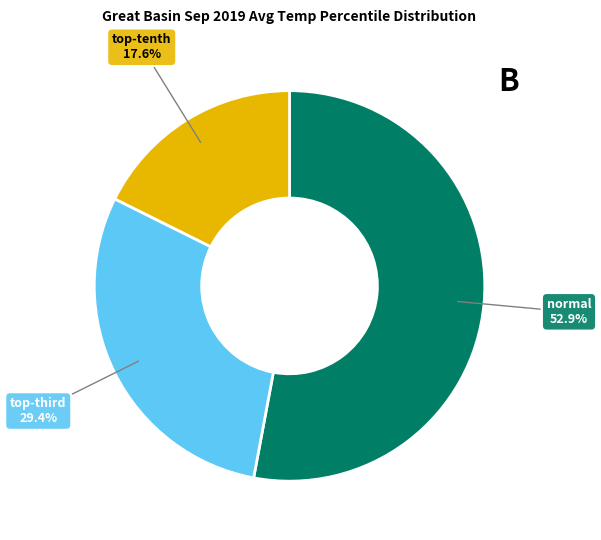

Does any single category account for the majority?

Yes